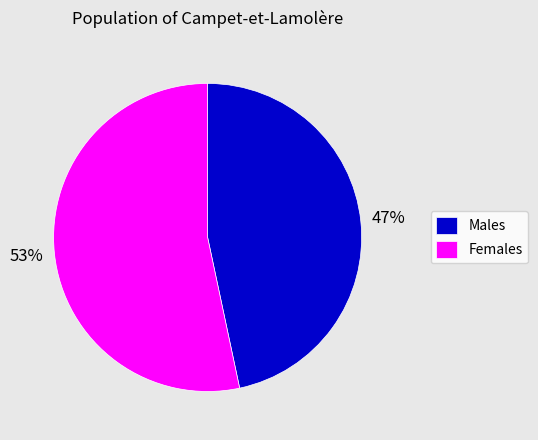

What is the ratio of the value at Females to the value at Males?

1.1